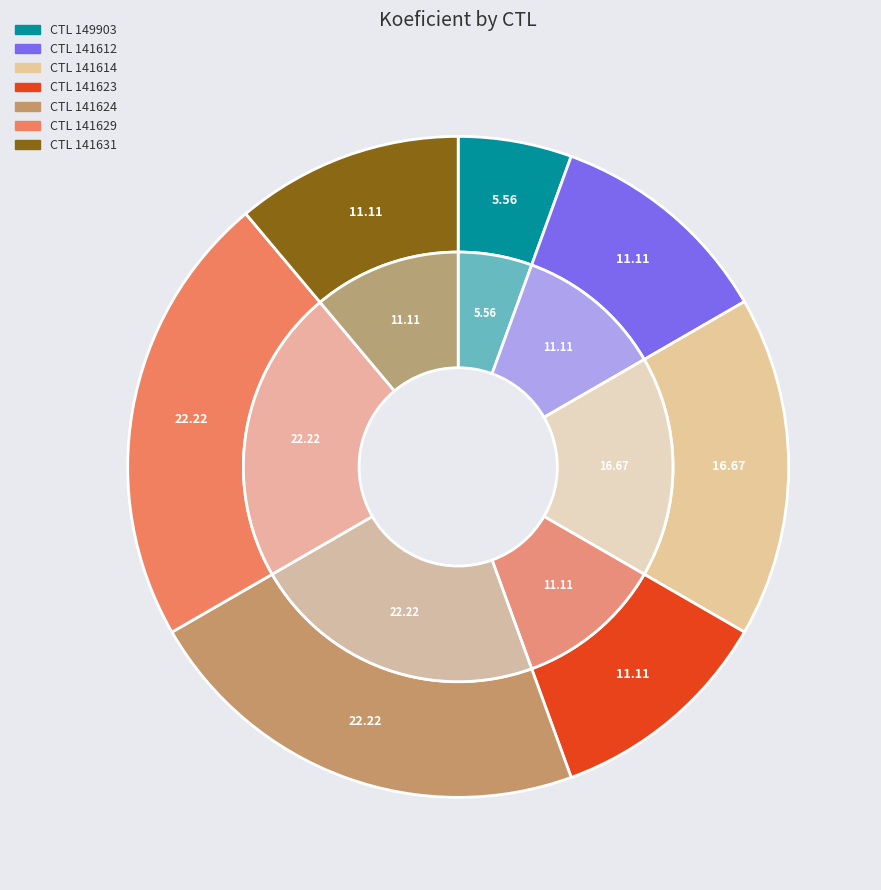

The 141631 slice represents 22% of the pie. True or false?

False